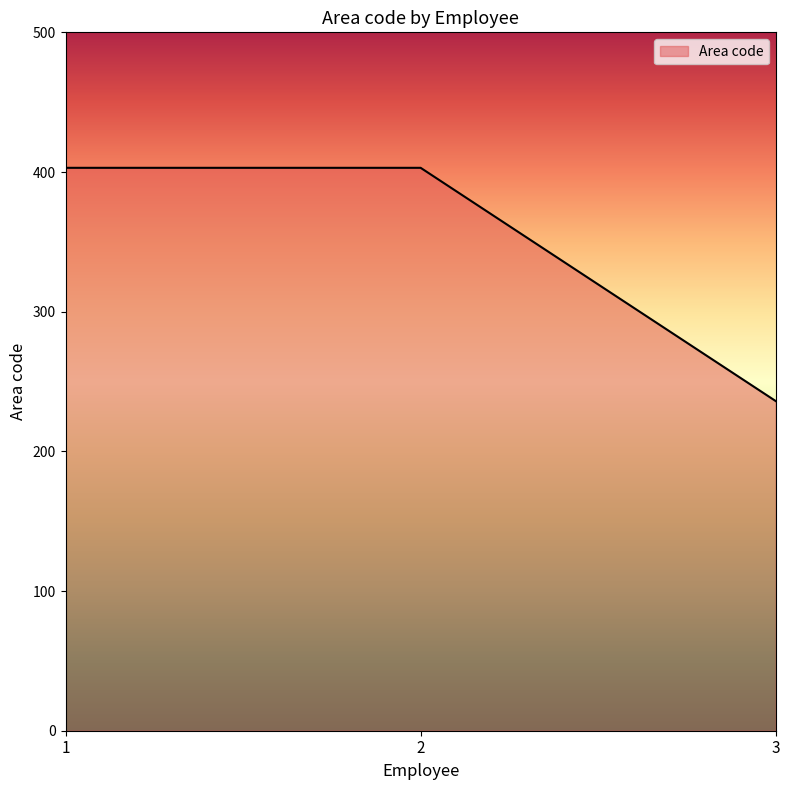

What is the smallest value displayed?

236